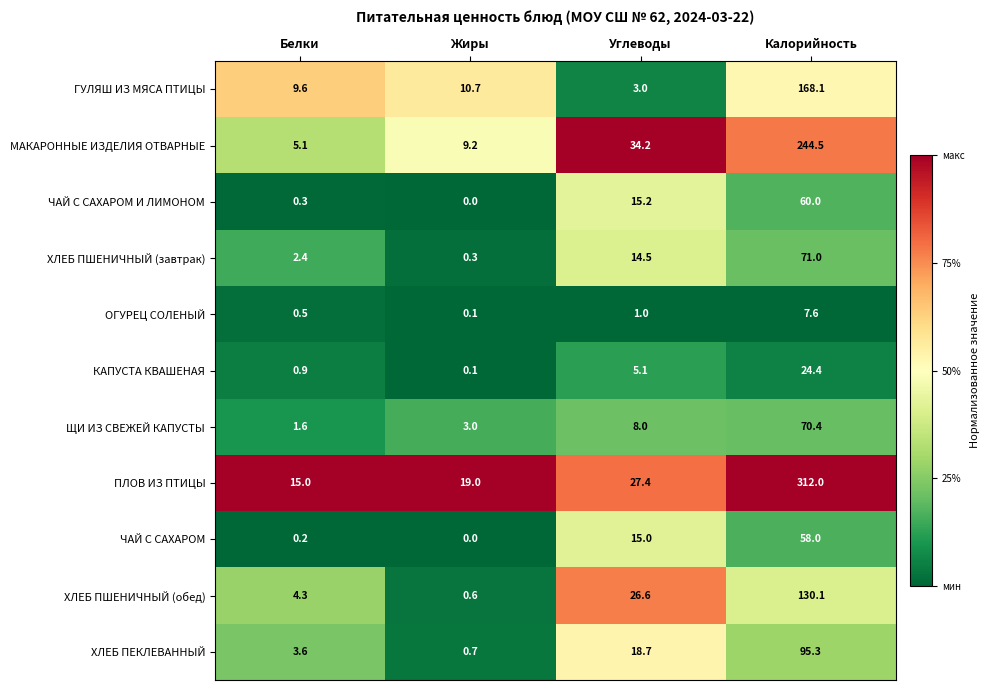

What is the difference between the maximum and second lowest values in the ХЛЕБ ПЕКЛЕВАННЫЙ series?

91.7